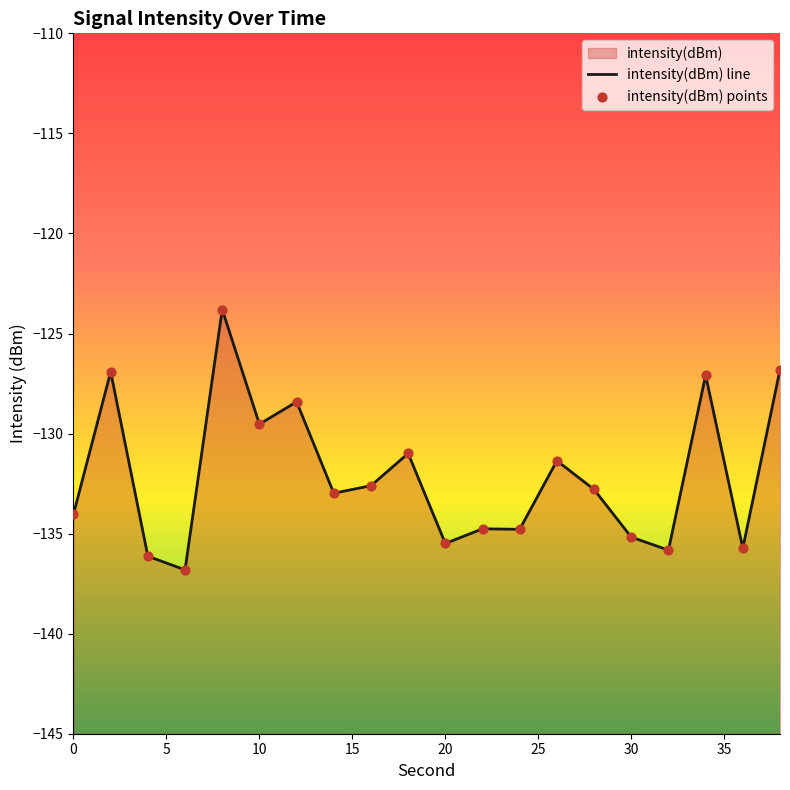

Which has a higher value, 14 or 0?

14